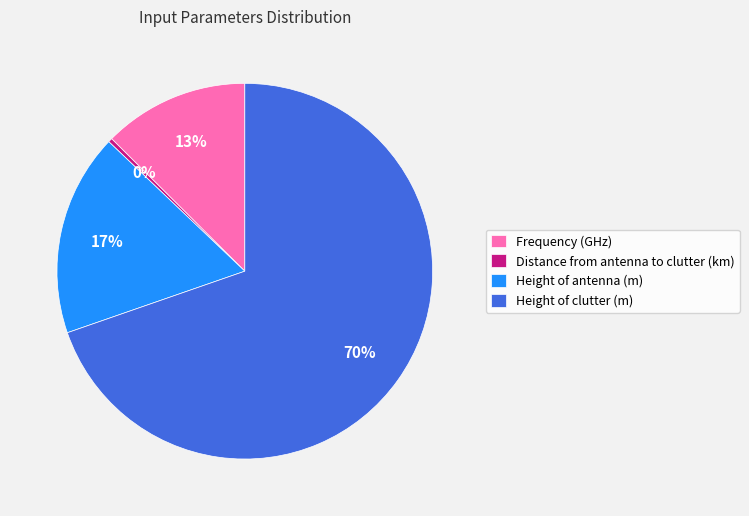

How many segments does this pie chart have?

4